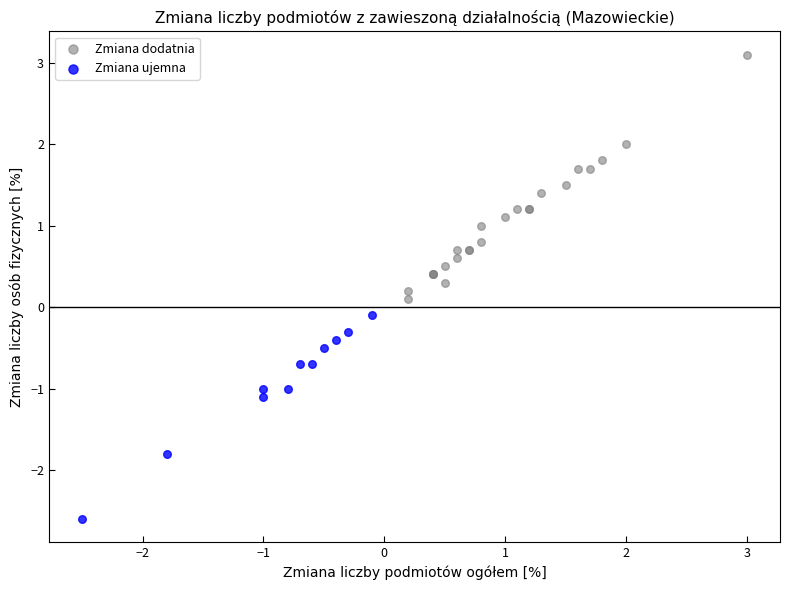

Which series contains the highest Y value?

Zmiana dodatnia